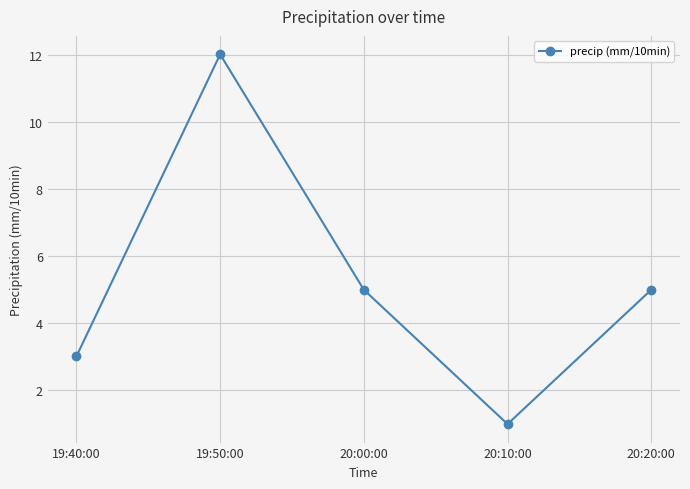

What is the sum of the values at 20:10:00 and 19:40:00?

4.0